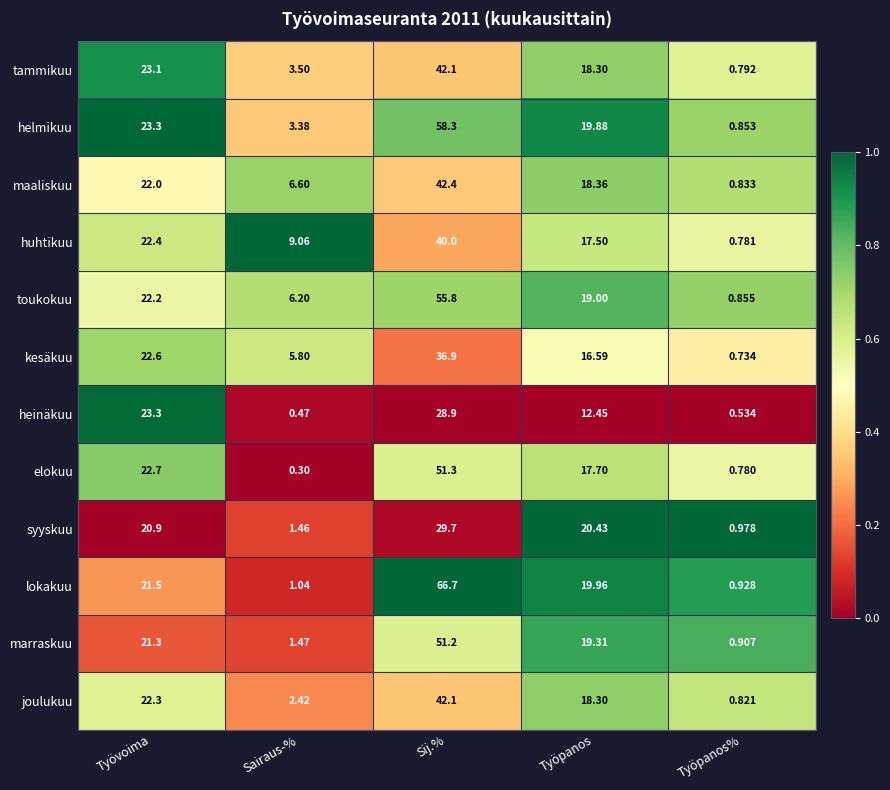

How many values in the joulukuu series exceed 18?

3